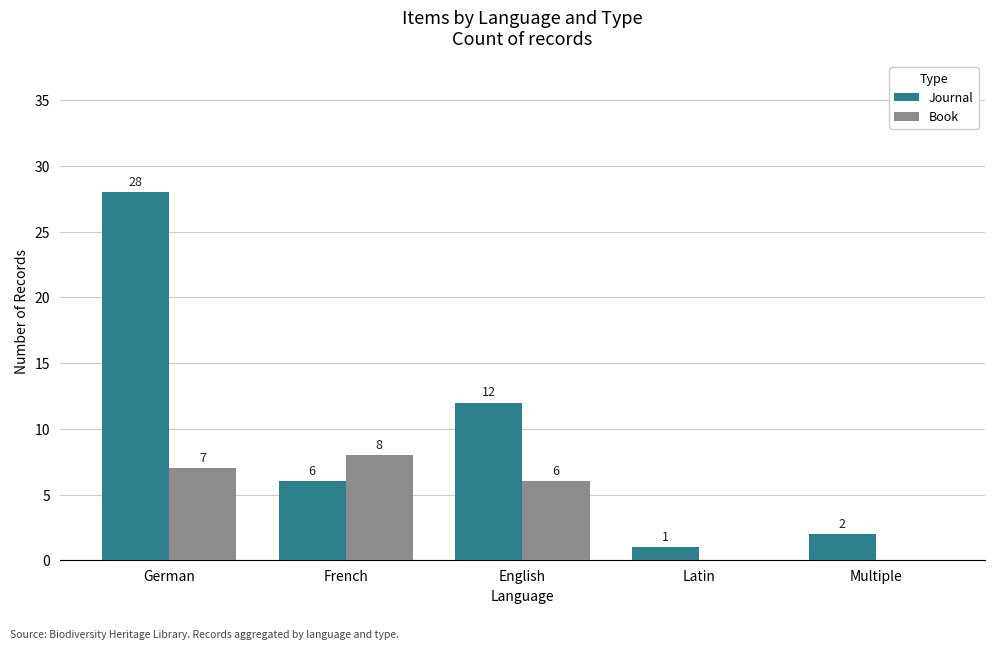

Are the bars horizontal?

No